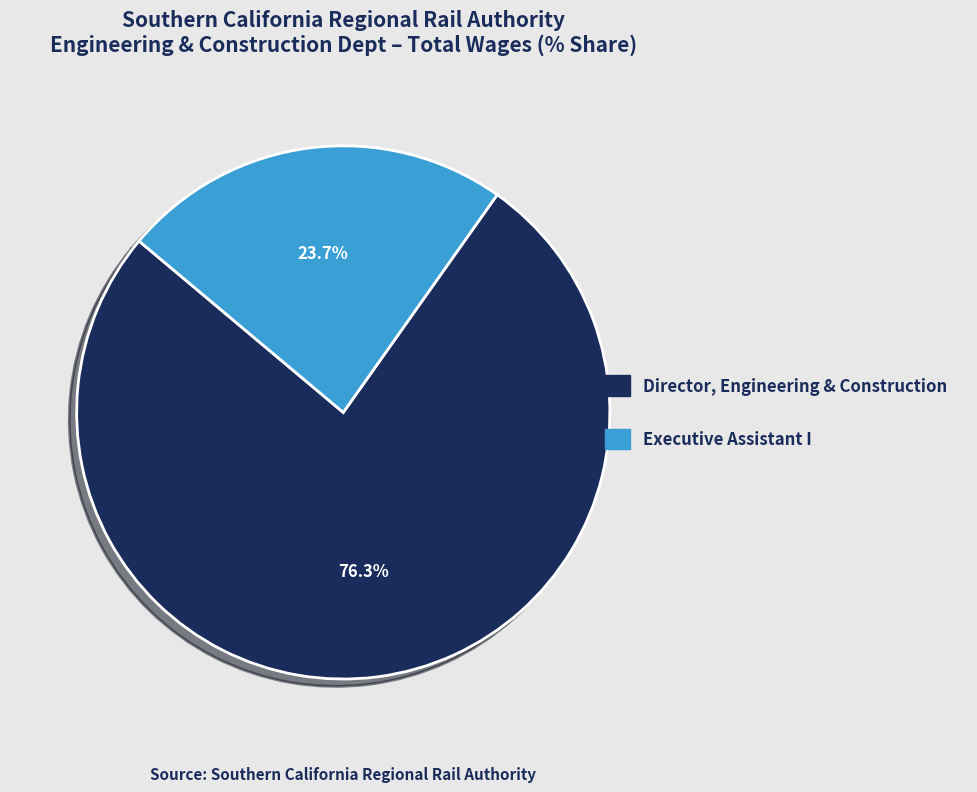

To the nearest percent, what is the average slice percentage?

50%